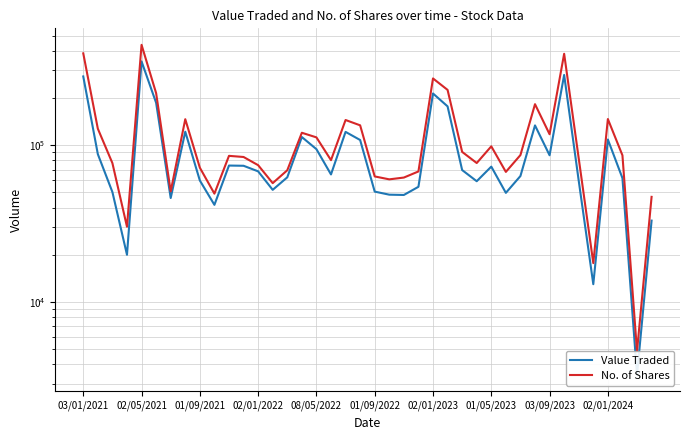

What is the difference between the maximum and second lowest values in the No. of Shares series?

418951